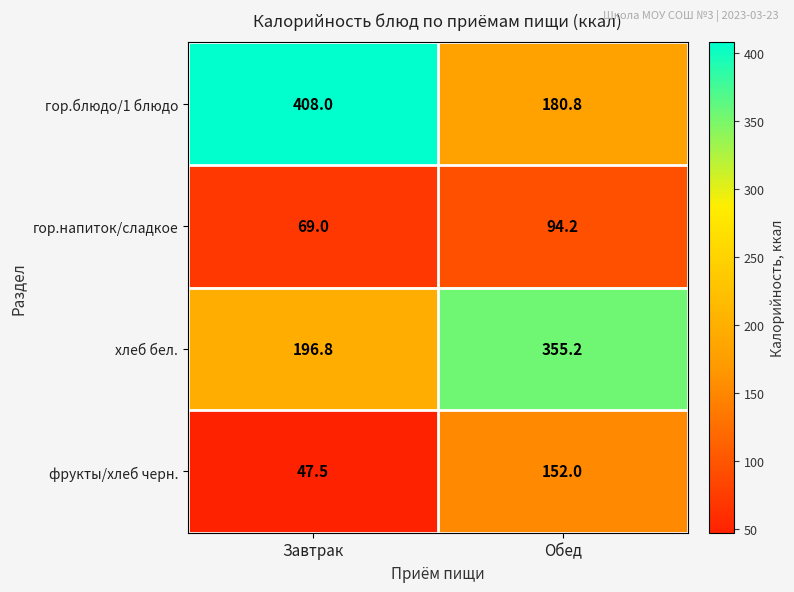

The хлеб бел. series shows 533.5 at Обед. True or false?

False